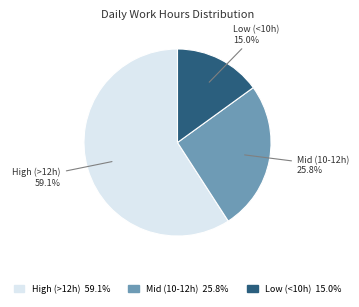

Is there a majority slice in this chart?

Yes